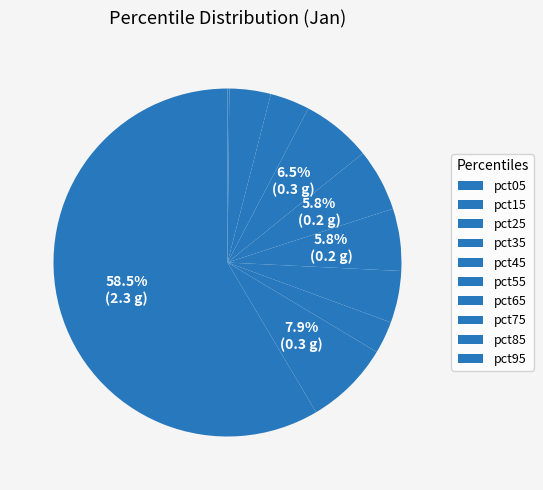

What percentage is the pct45 slice, to the nearest percent?

6%